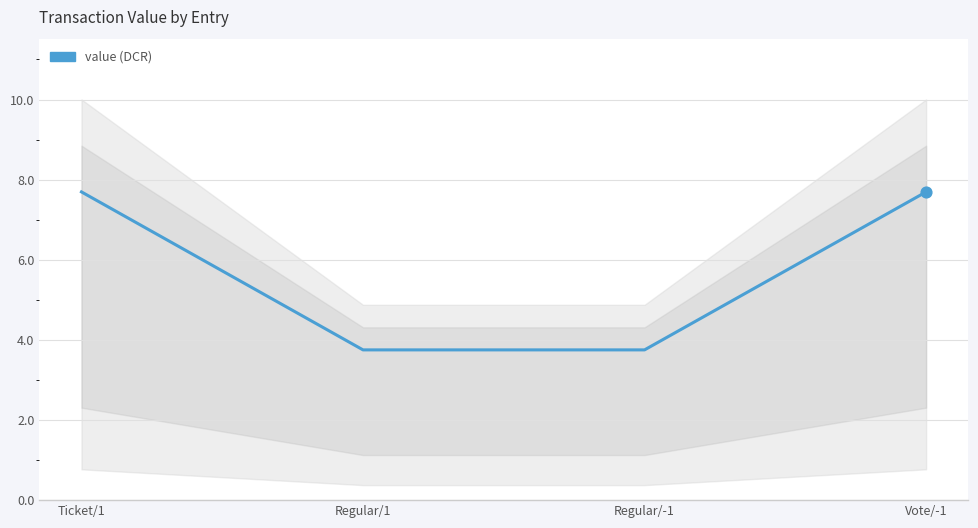

Between Vote/-1 and Regular/-1, which is larger?

Vote/-1